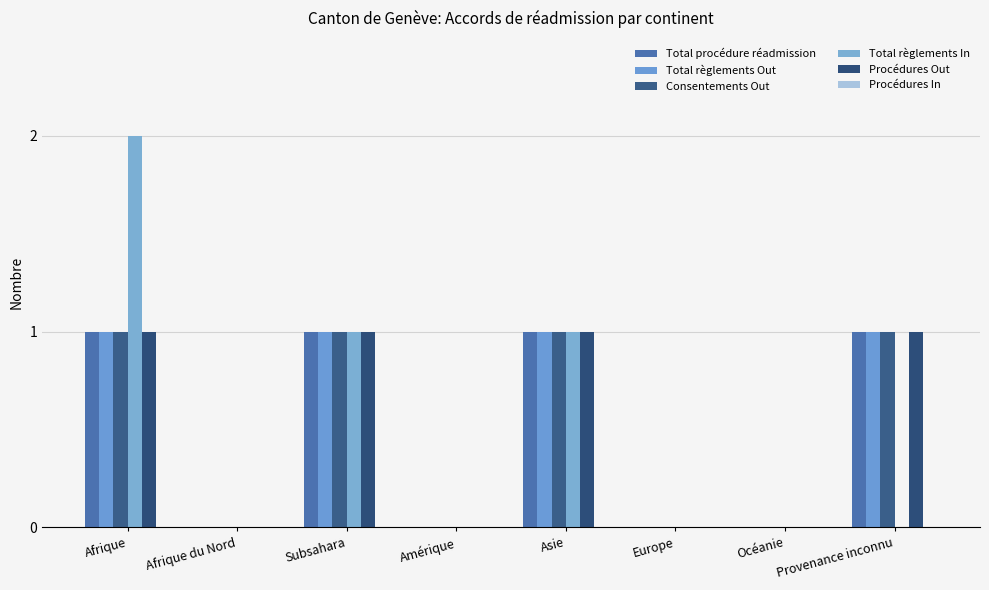

What is the value of the Total procédure réadmission bar at the 8th from the left?

1